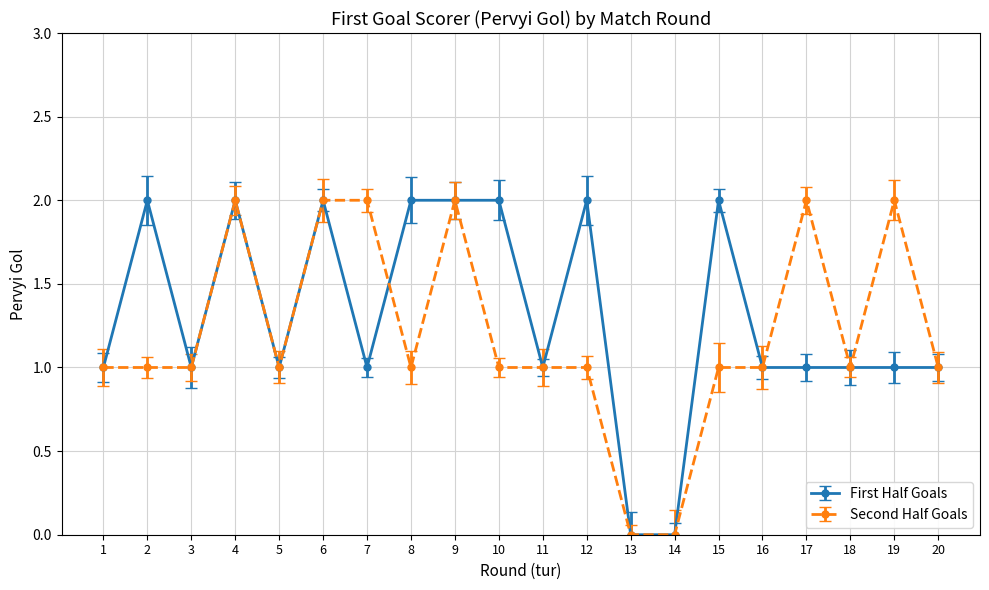

What is the difference between the maximum and second lowest values in the Second Half Goals series?

2